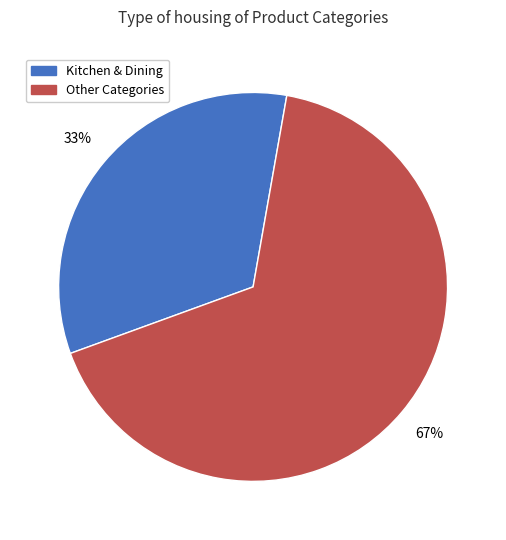

Does any single category account for the majority?

Yes